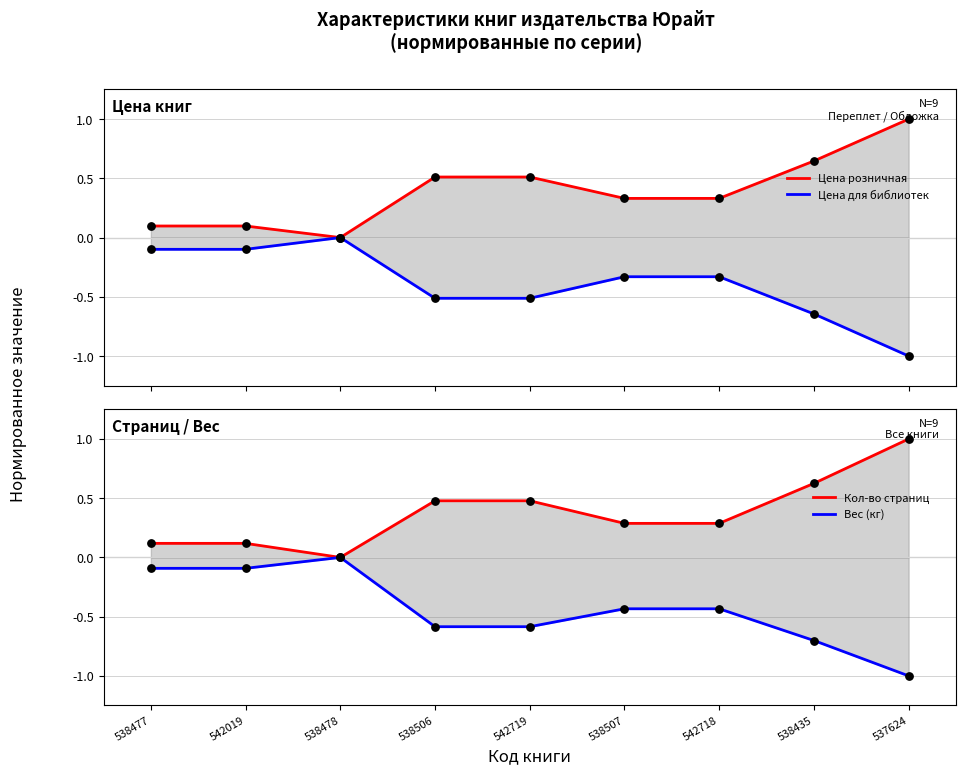

Is the value of Цена для библиотек at 542719 greater than the value of Кол-во страниц at 537624?

No